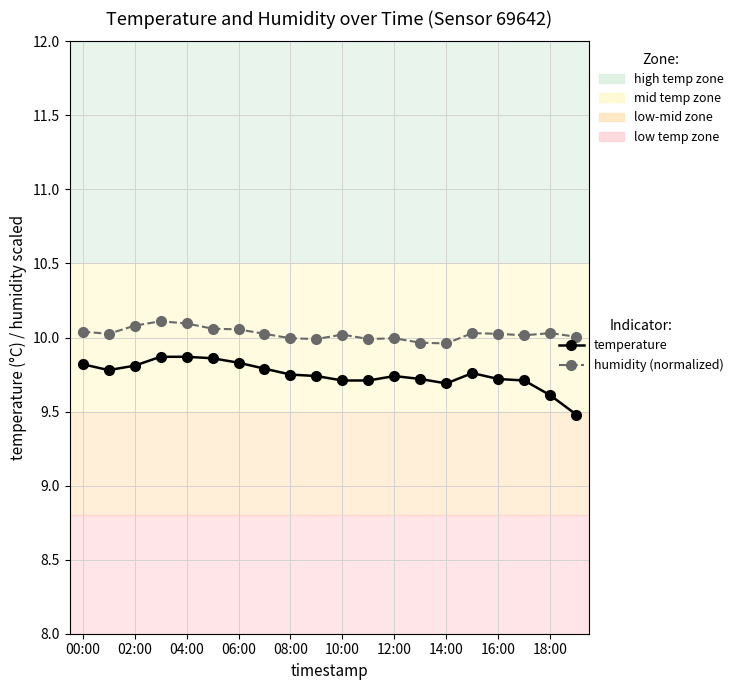

Rank the series by their maximum value, from lowest to highest.

temperature, humidity (normalized)